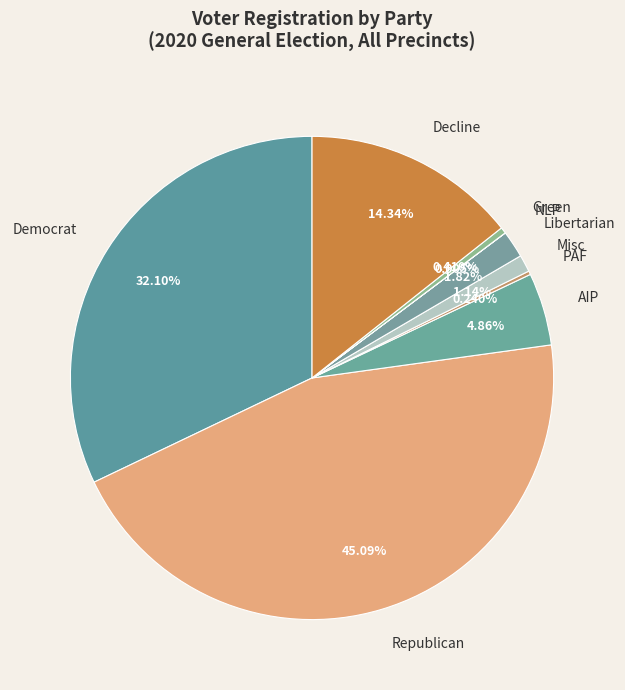

Which category has the biggest portion of the pie?

Republican